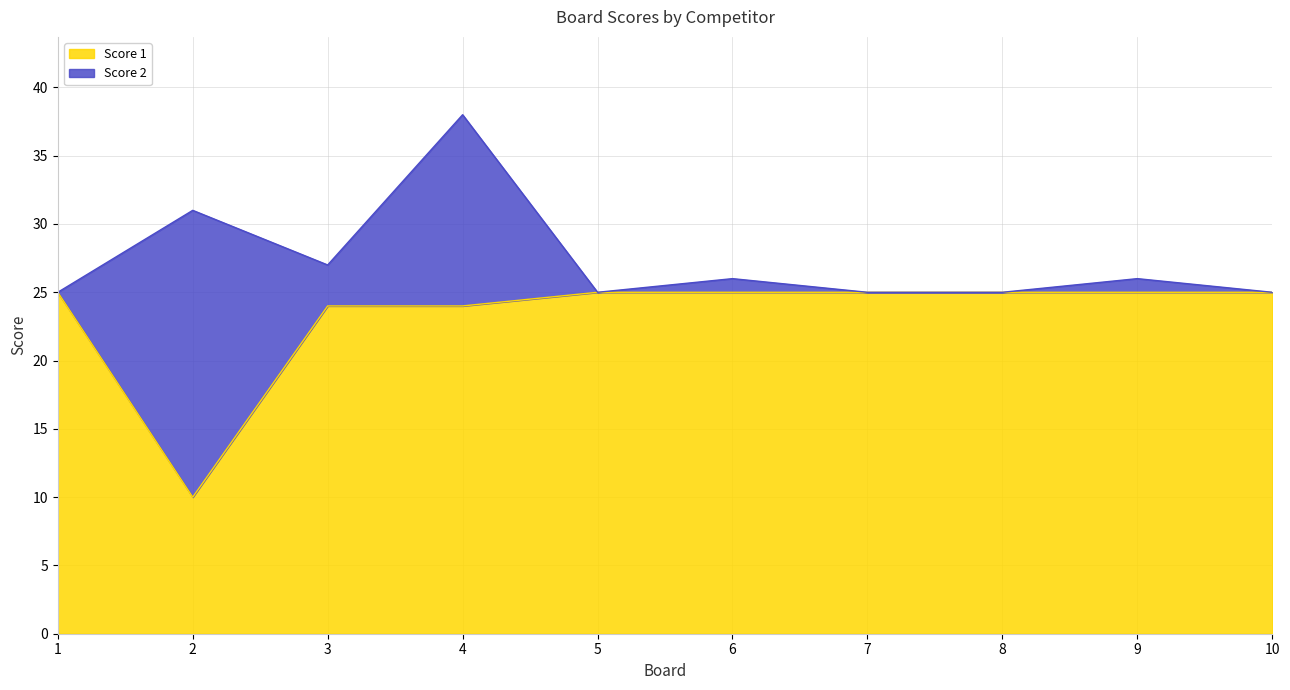

How many lines are shown in the chart?

2